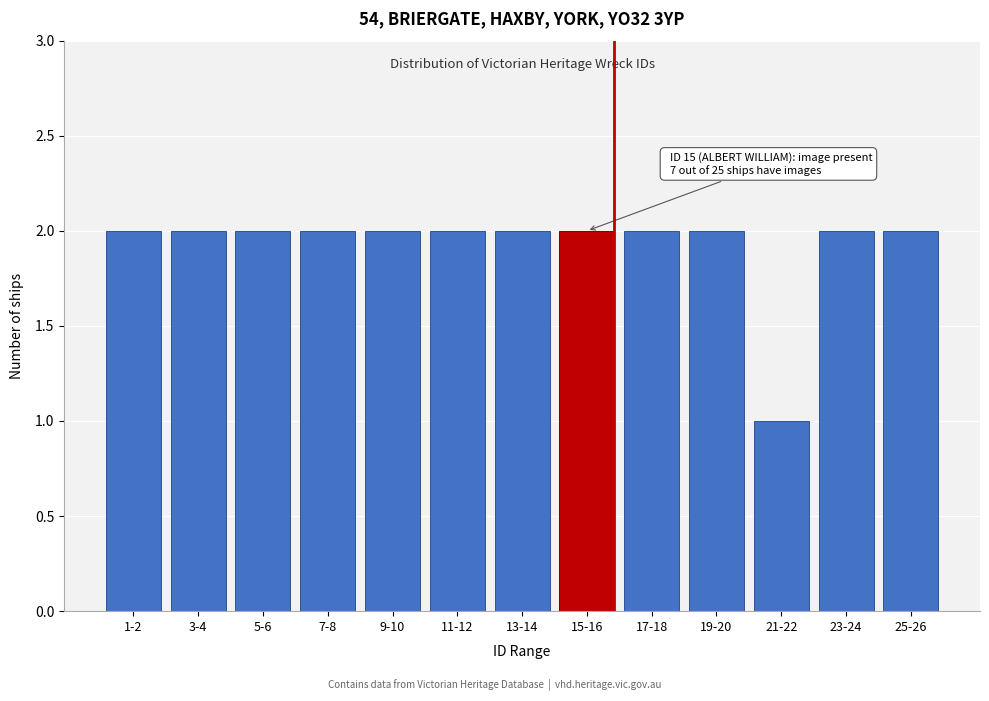

Reading right to left, transcribe all the data shown in this chart.

25-26=2	23-24=2	21-22=1	19-20=2	17-18=2	15-16=2	13-14=2	11-12=2	9-10=2	7-8=2	5-6=2	3-4=2	1-2=2